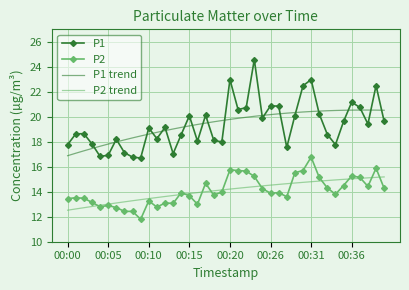

True or false: P1 and P2 cross at least once.

False